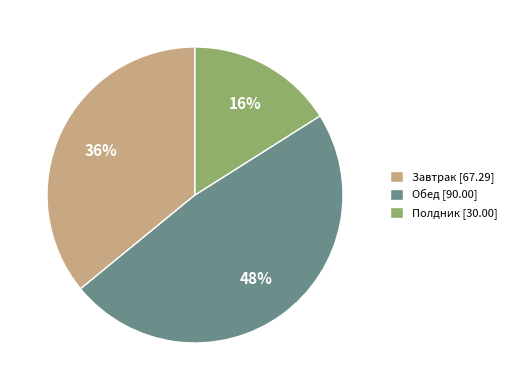

Rank the categories by value from lowest to highest.

Полдник, Завтрак, Обед